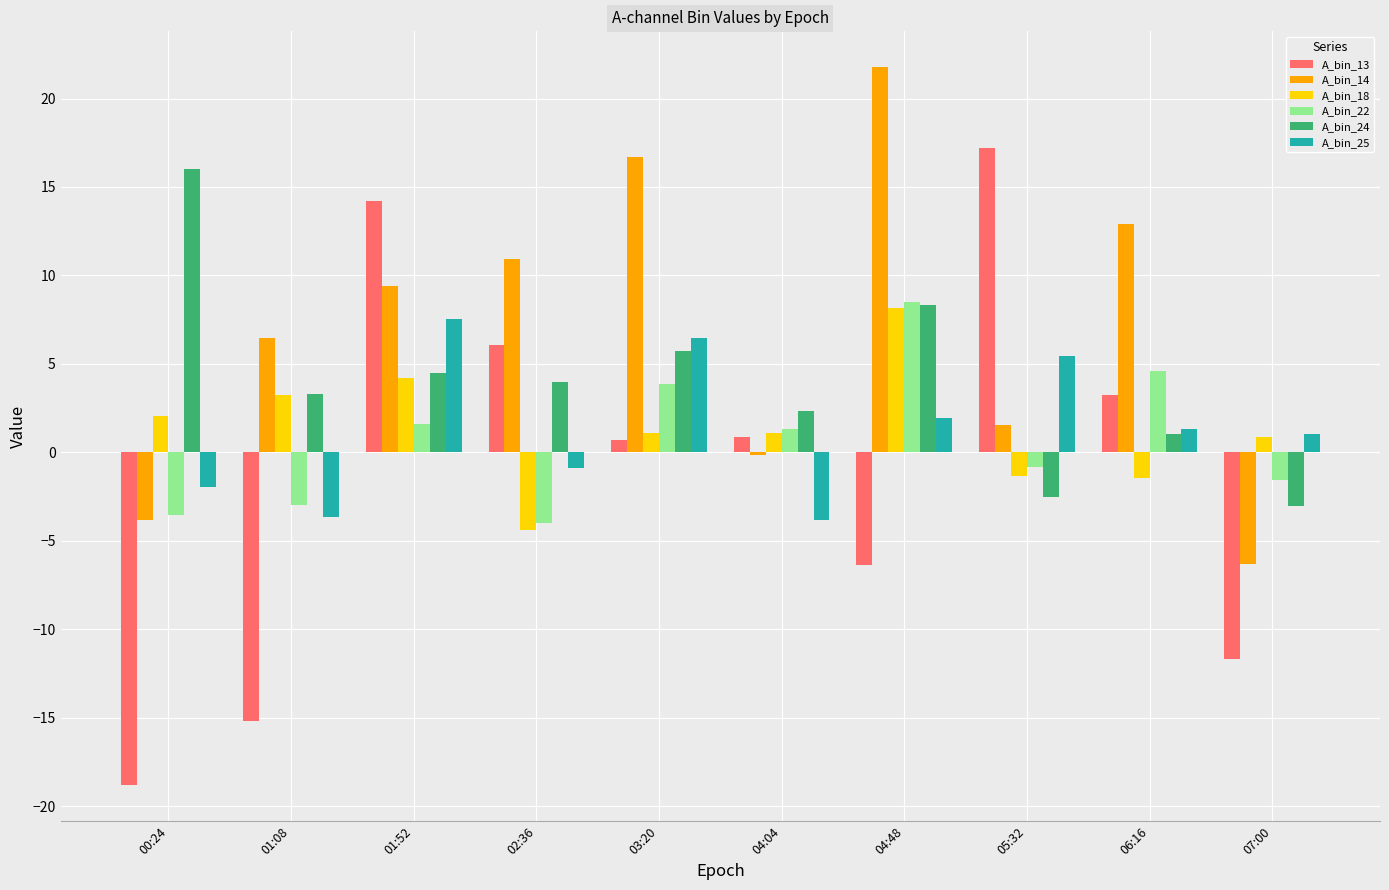

What is the average value of the A_bin_13 series?

-1.0